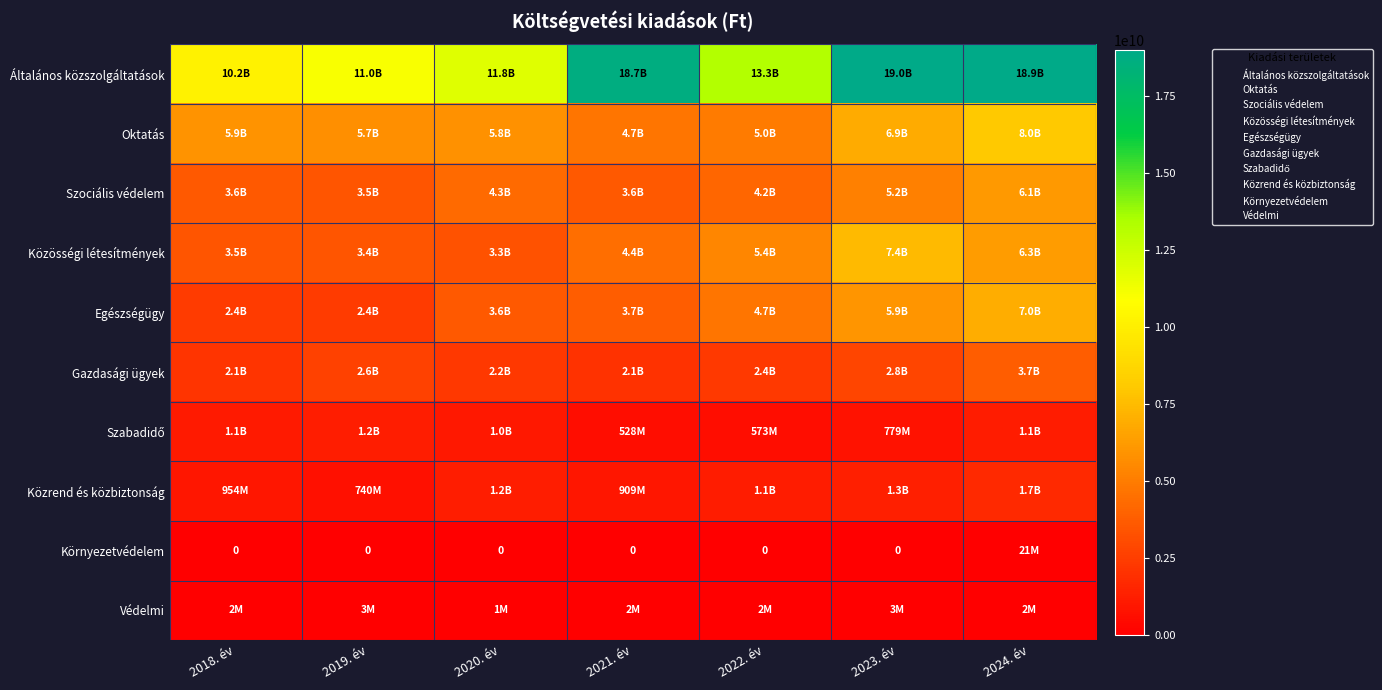

The value of Közrend és közbiztonság at 2018. év is 954370373. True or false?

True